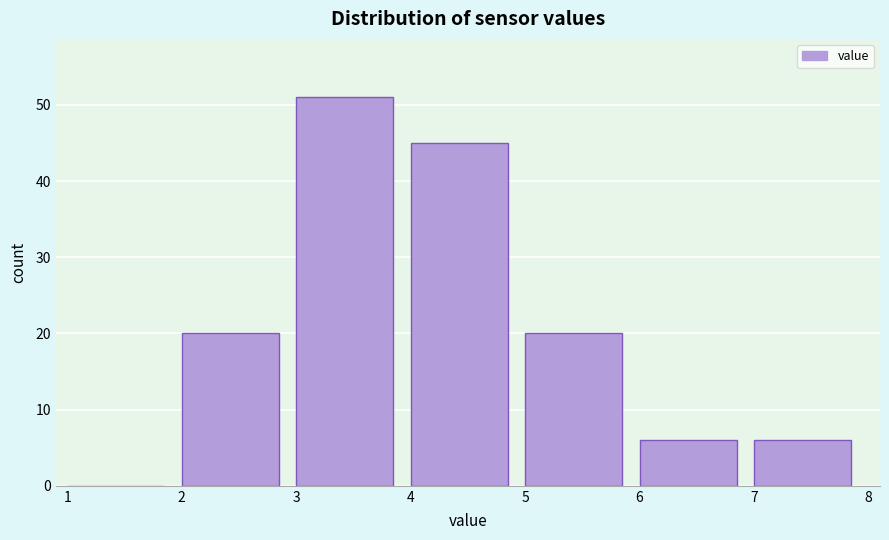

How tall is the bar that spans 2 to 3 on the x-axis? The values are not printed on the chart, so give them approximately, as read against the axis.

20